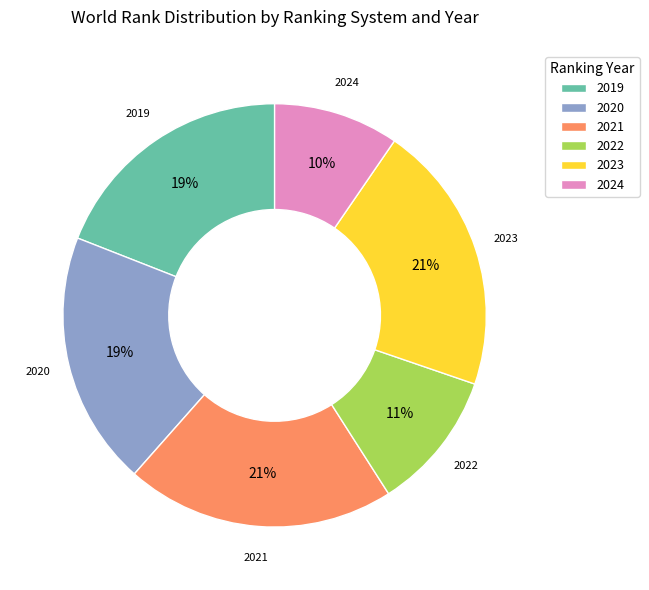

What percentage is the 2024 slice, to the nearest percent?

10%